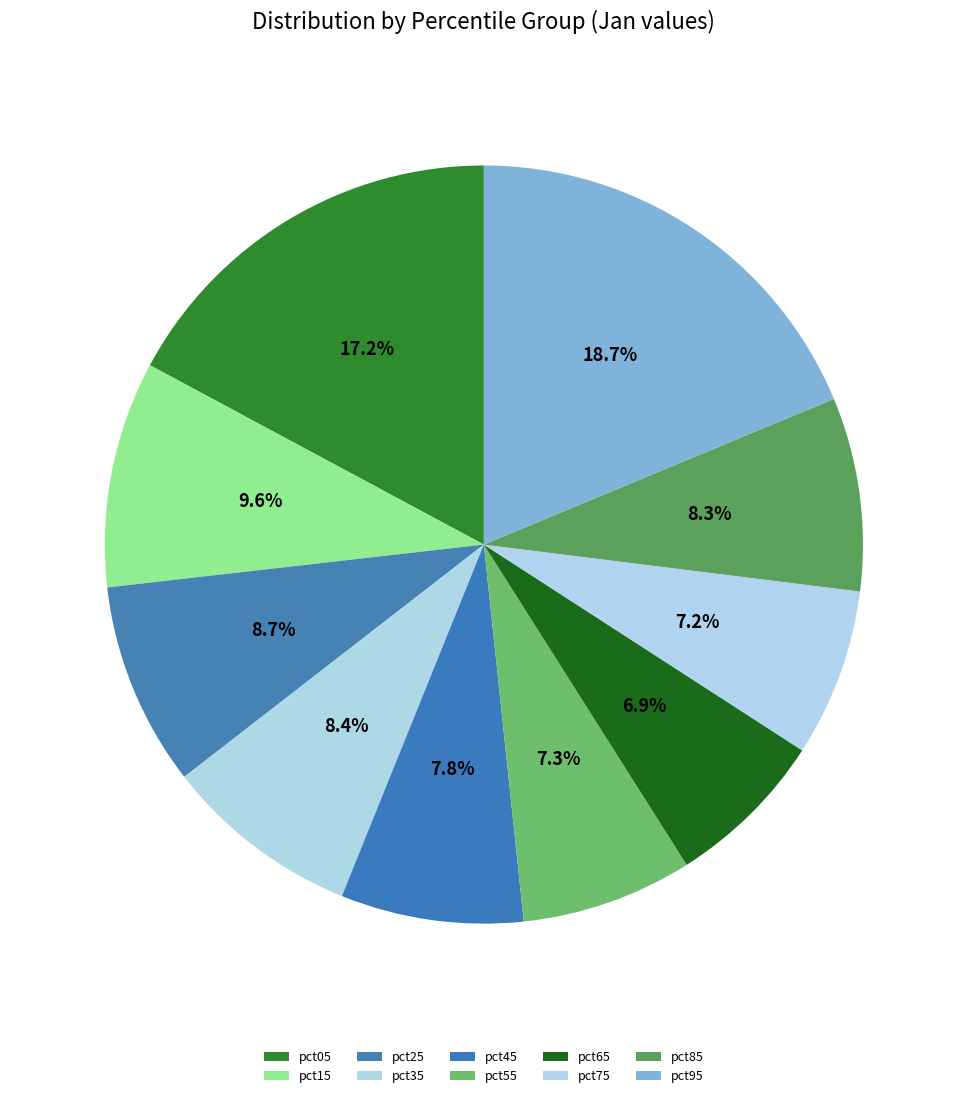

Count the number of slices in the pie.

10